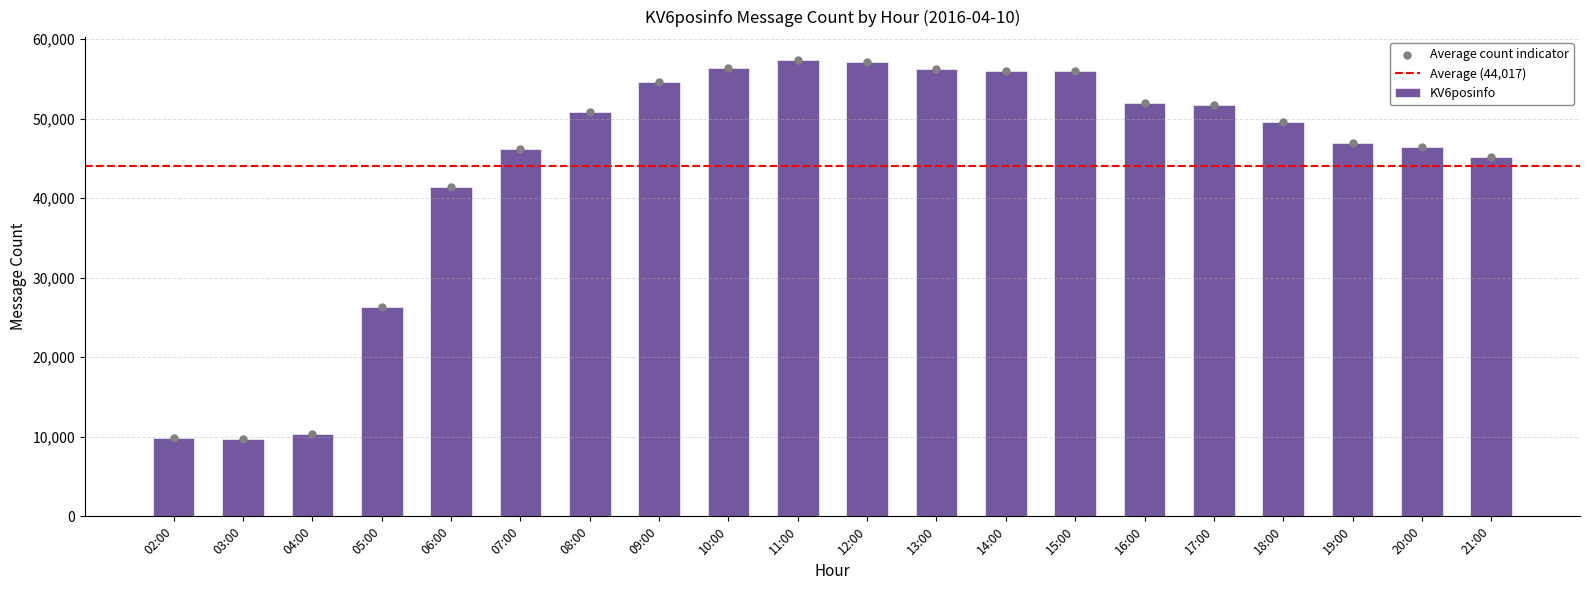

Approximately how many times larger is the value at 21:00 compared to 09:00?

0.8